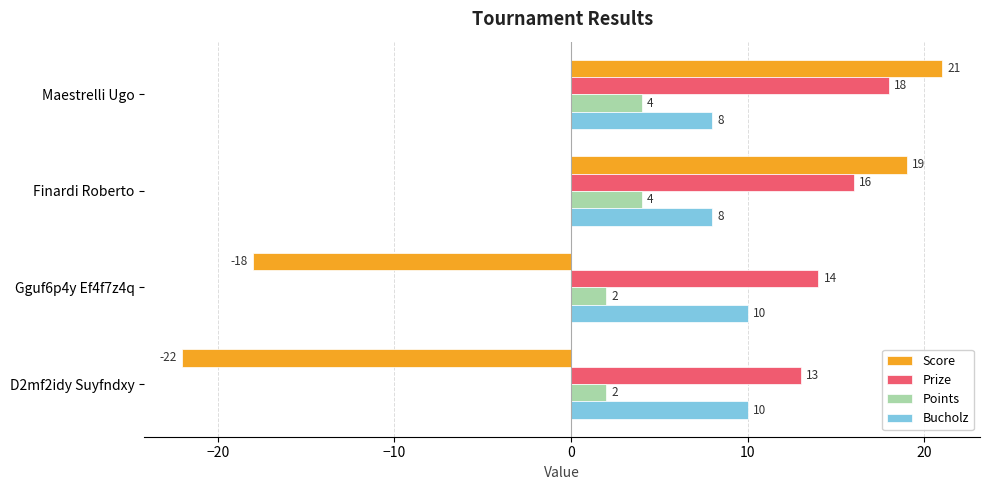

Which series has the widest spread of values?

Score